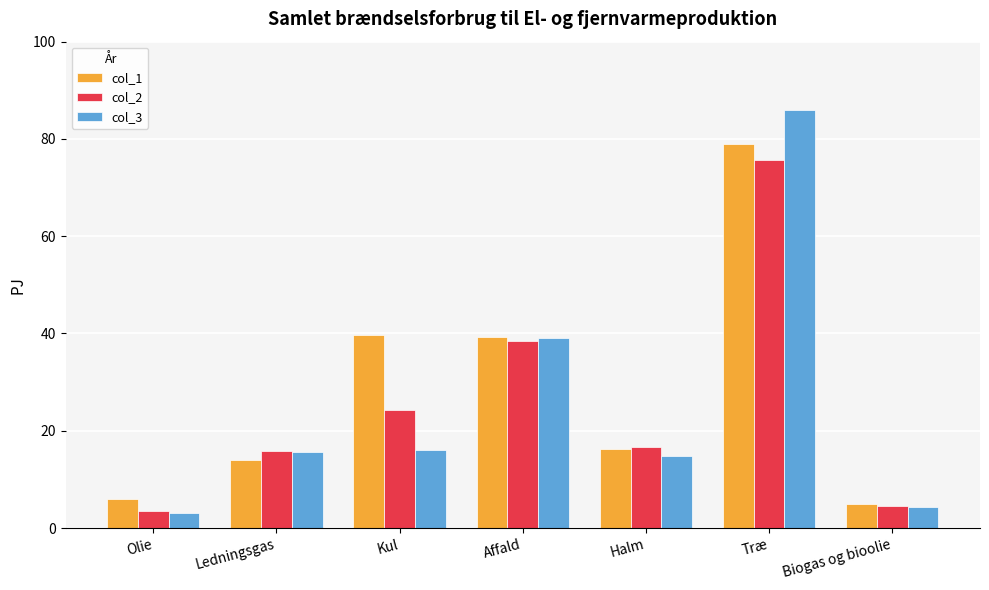

Which category has the lowest value in the col_2 series?

Olie